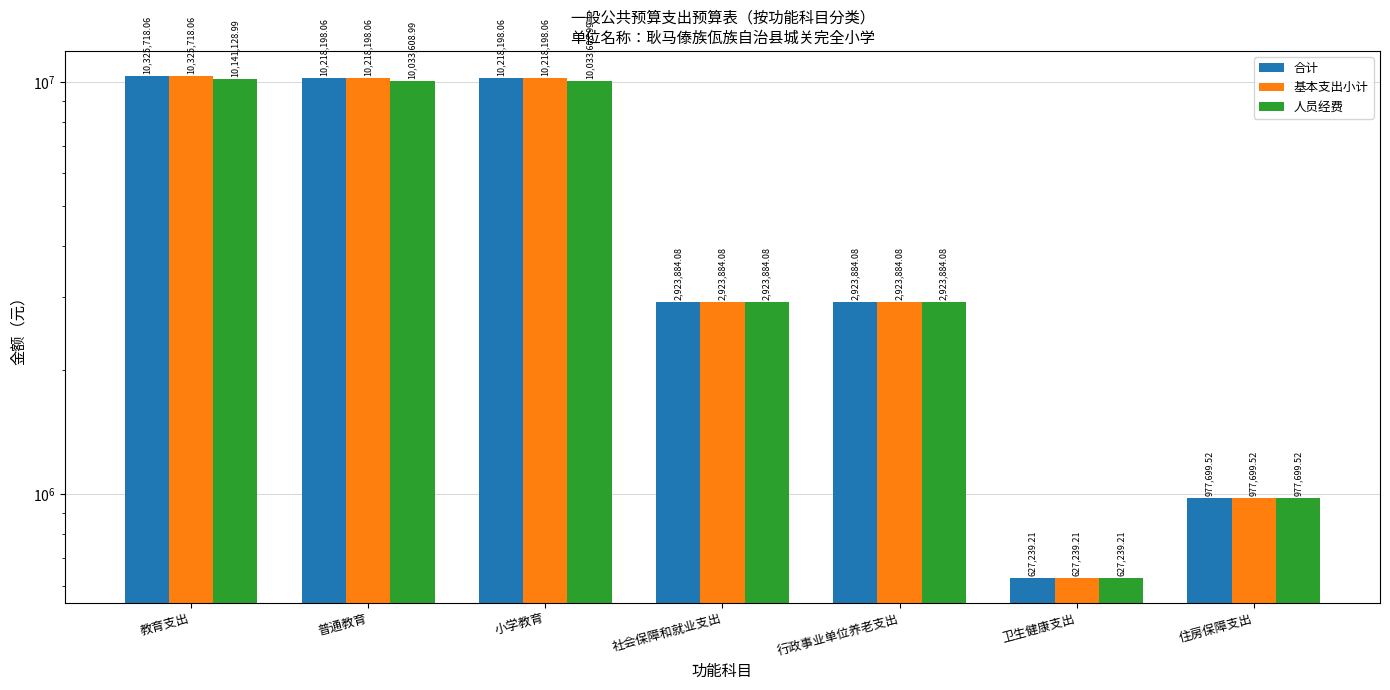

What are all the series names shown in the legend?

合计, 基本支出小计, 人员经费